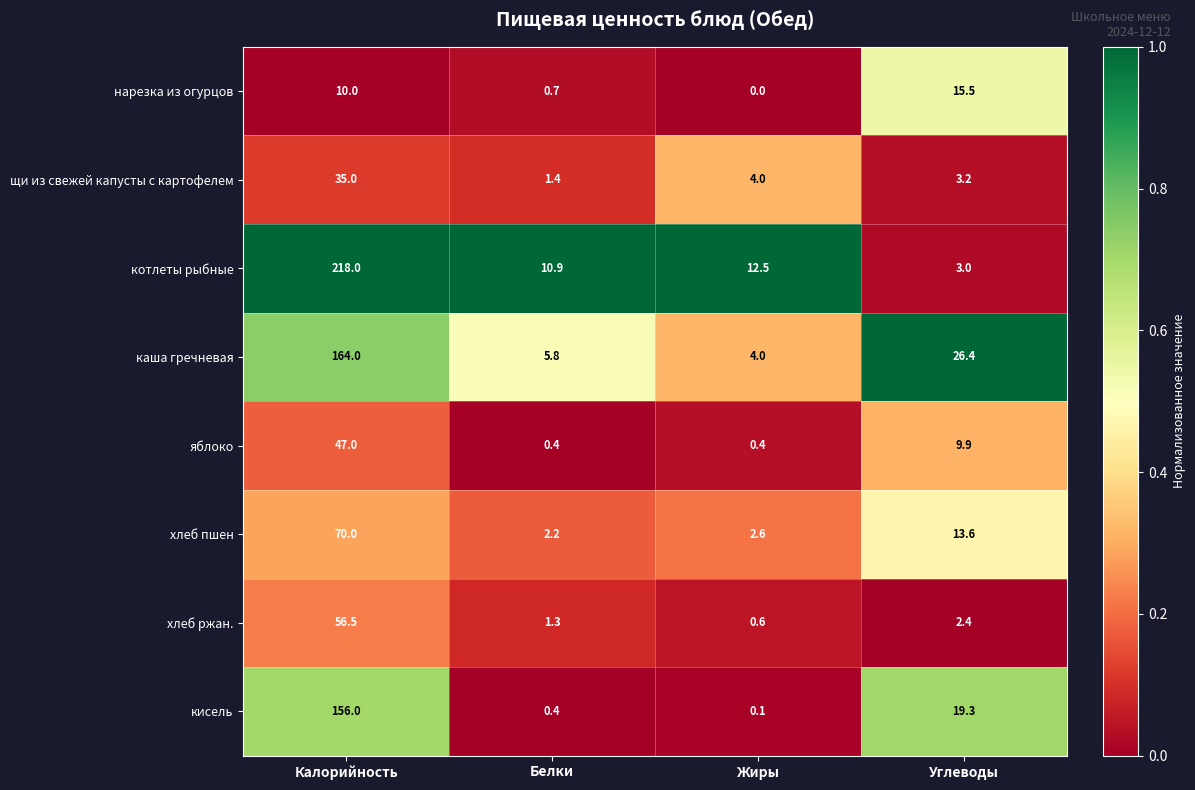

What is the sum of the щи из свежей капусты с картофелем values at Калорийность and Белки?

36.4